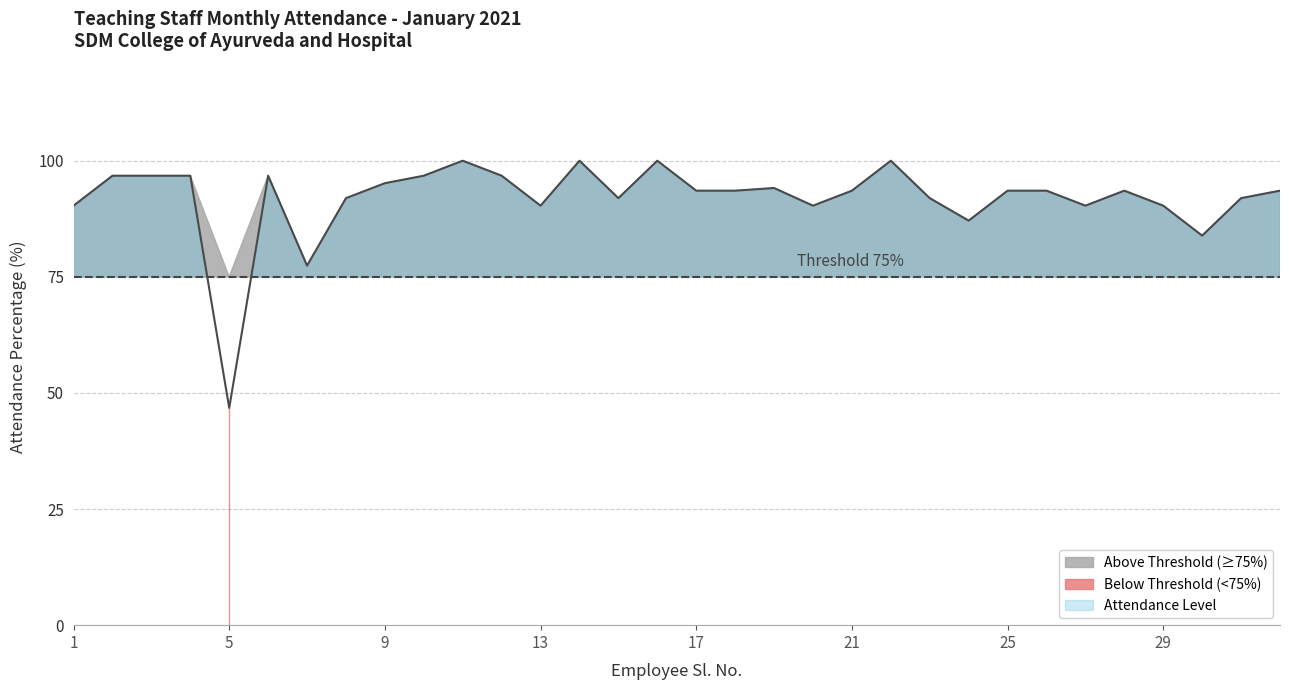

What is the maximum value shown in the chart?

100.0